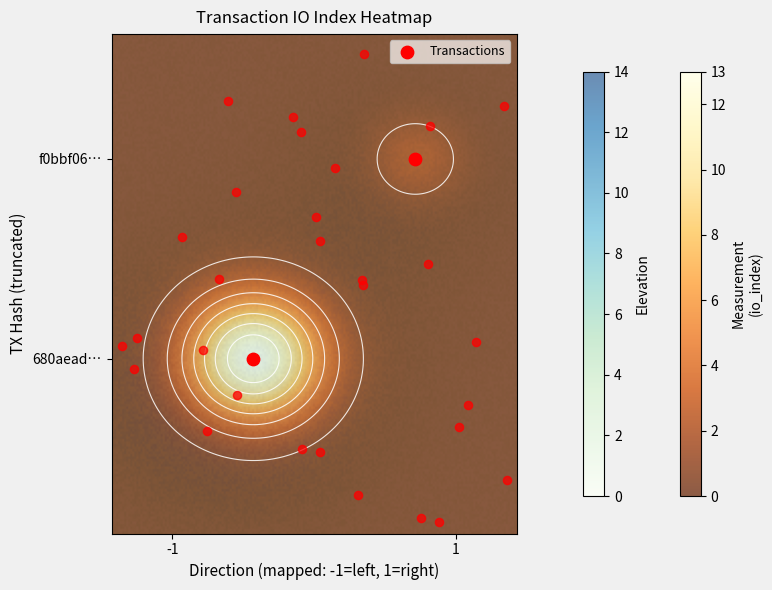

The f0bbf06cc584af44fad3f8ef8684b7122770f2f series shows 1 at direction. True or false?

True